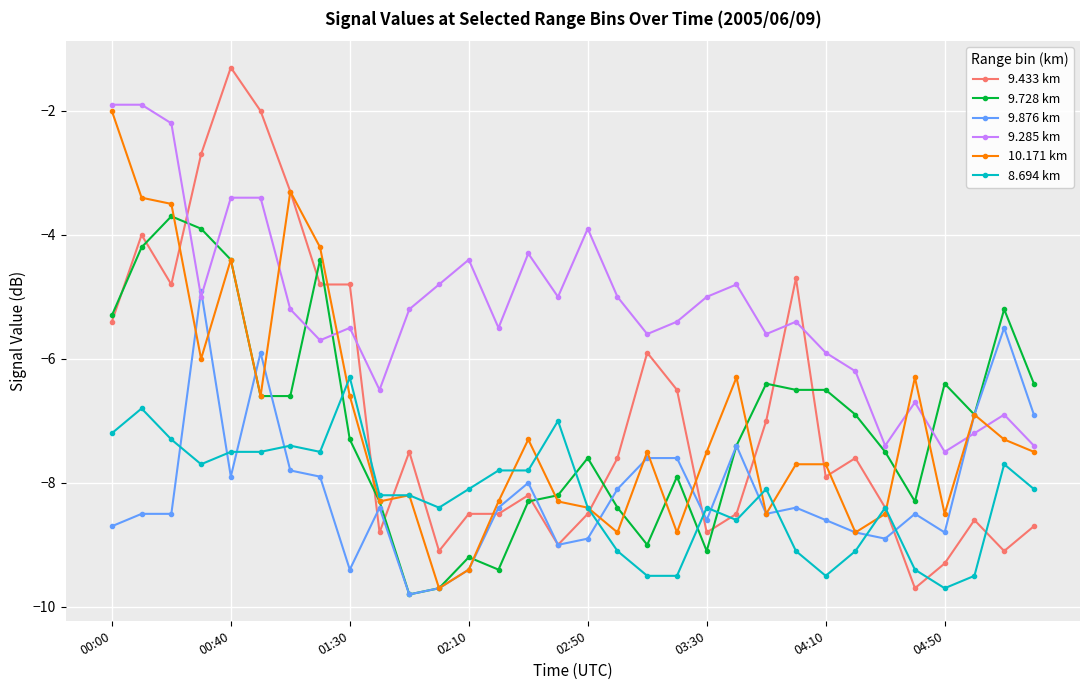

What is the sum of all 8.694 km values?

-262.8